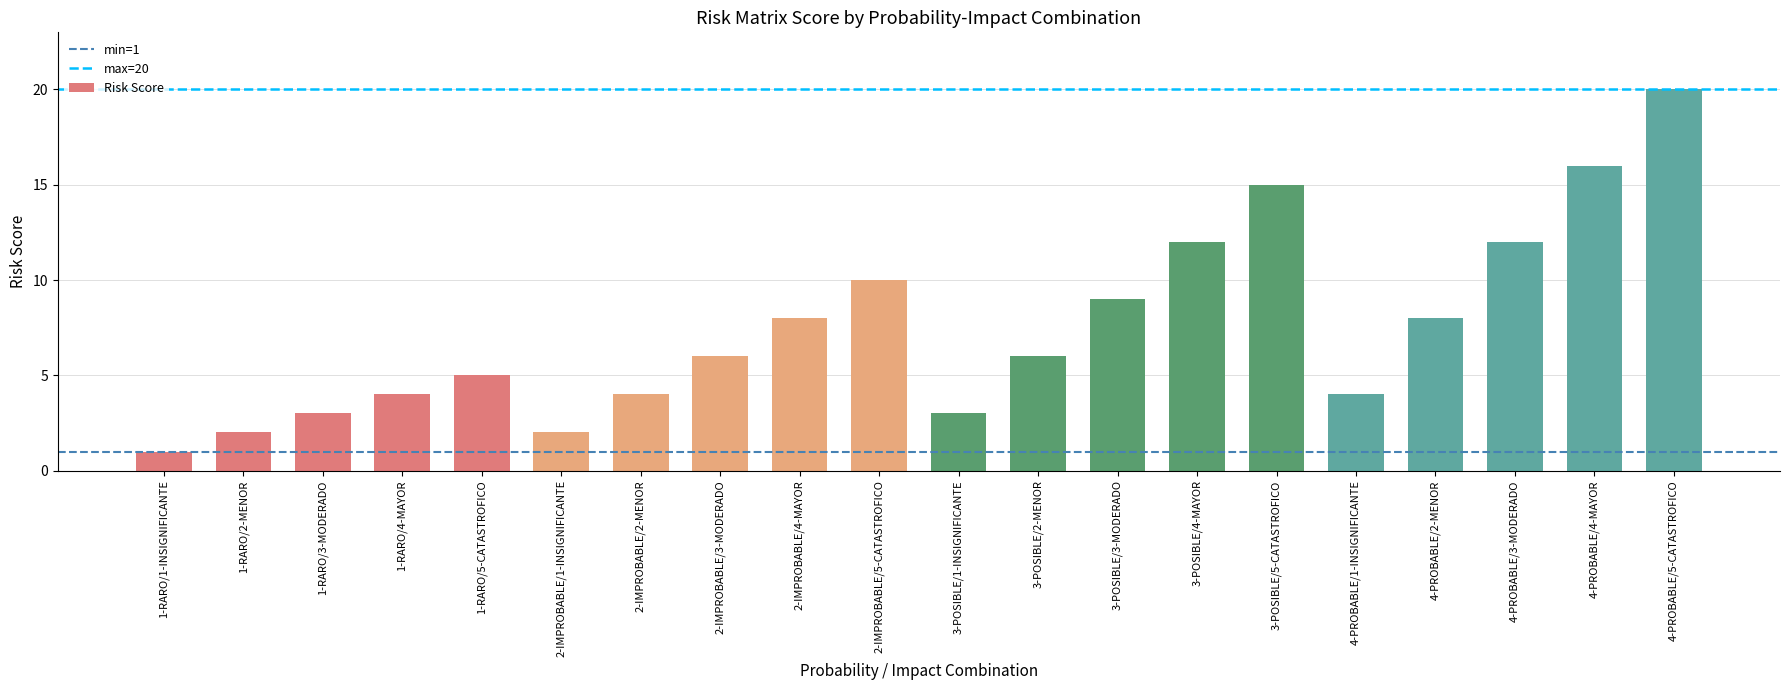

Does the chart contain stacked bars?

No